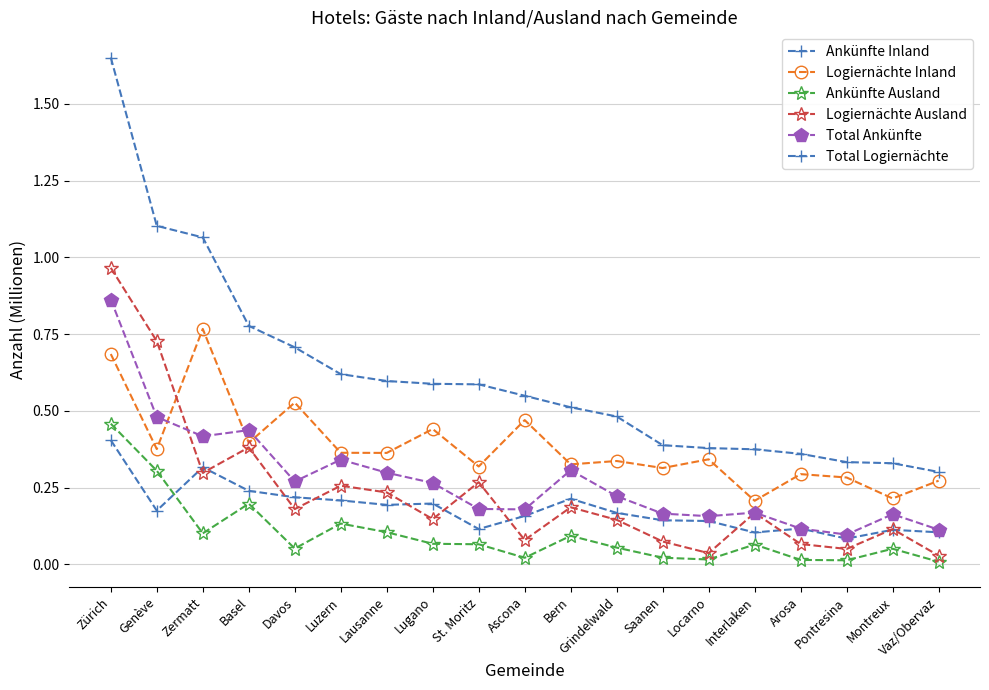

How many lines are shown in the chart?

6